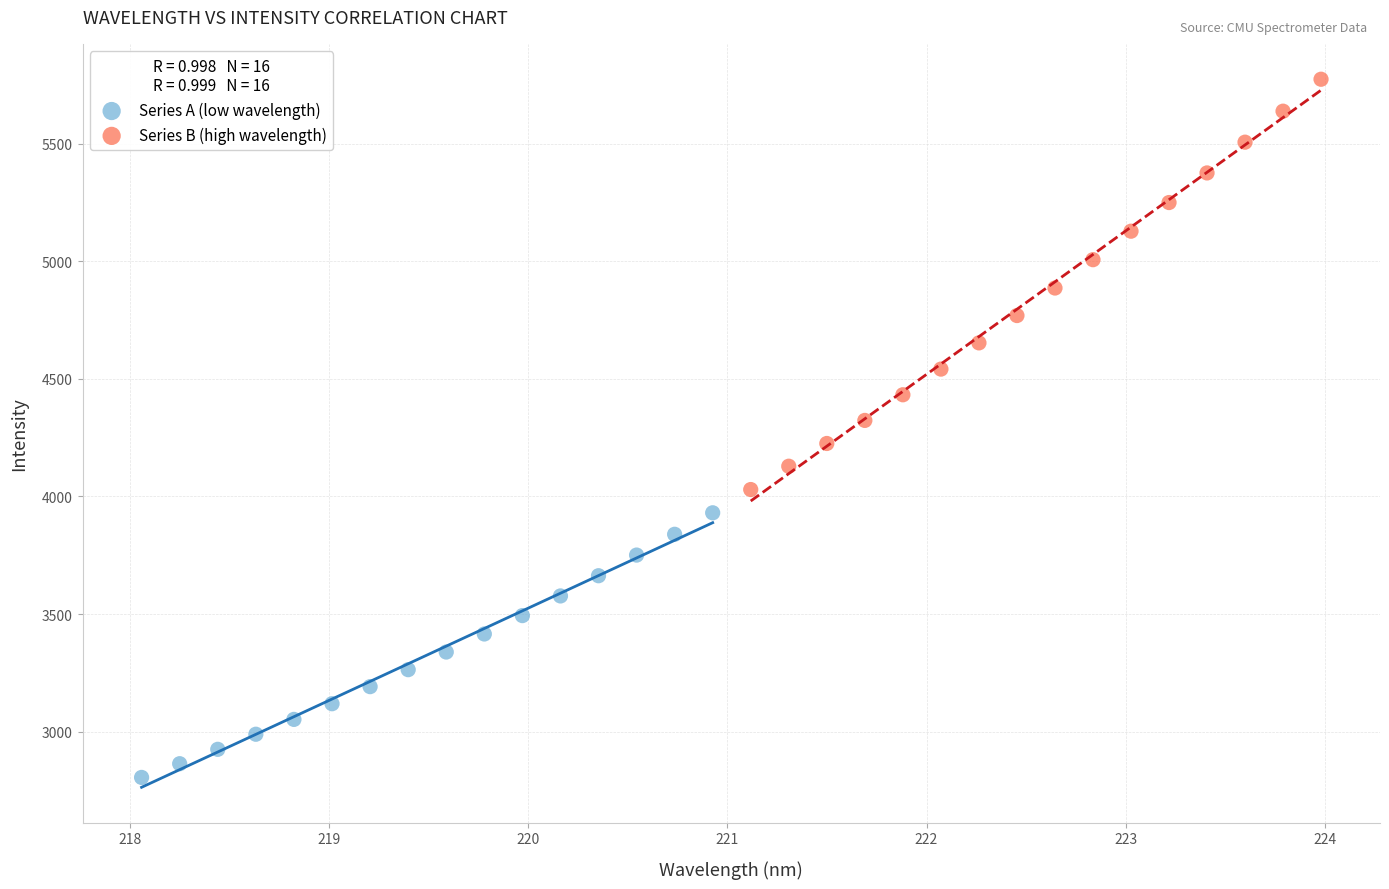

Which series reaches the maximum Y coordinate?

Series B (high wavelength)